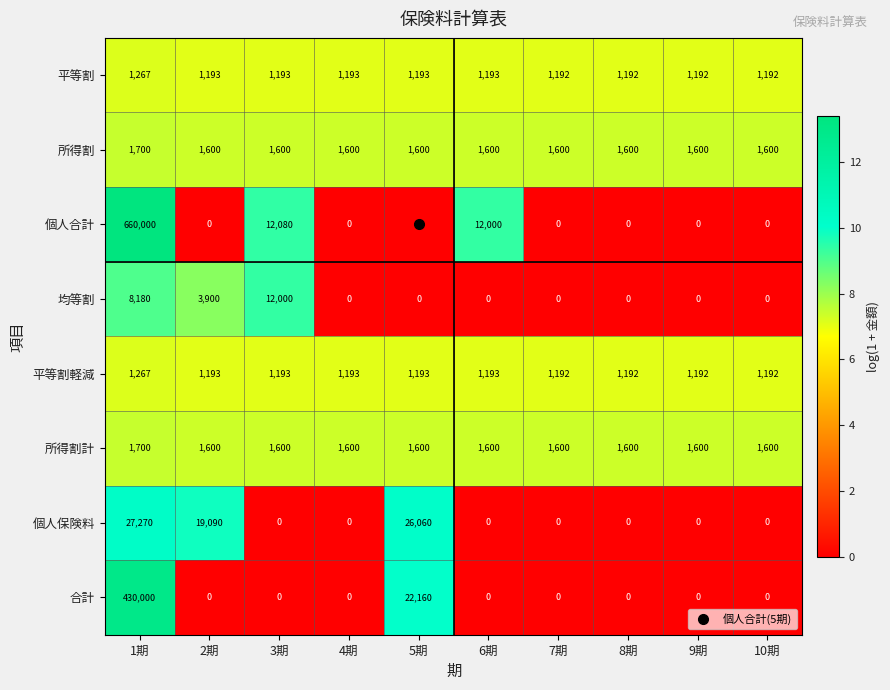

Where is 個人合計 nearest to the value 330000?

3期